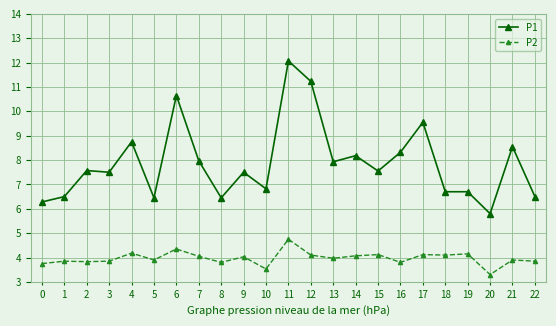

How many data points does each series have?

23